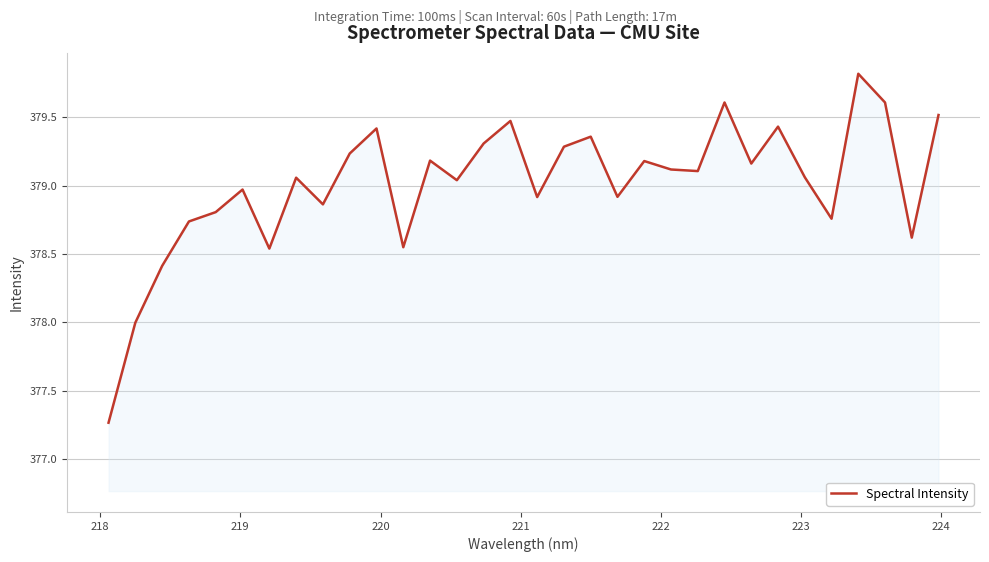

True or false: the data has more than 2 interior local peaks.

True